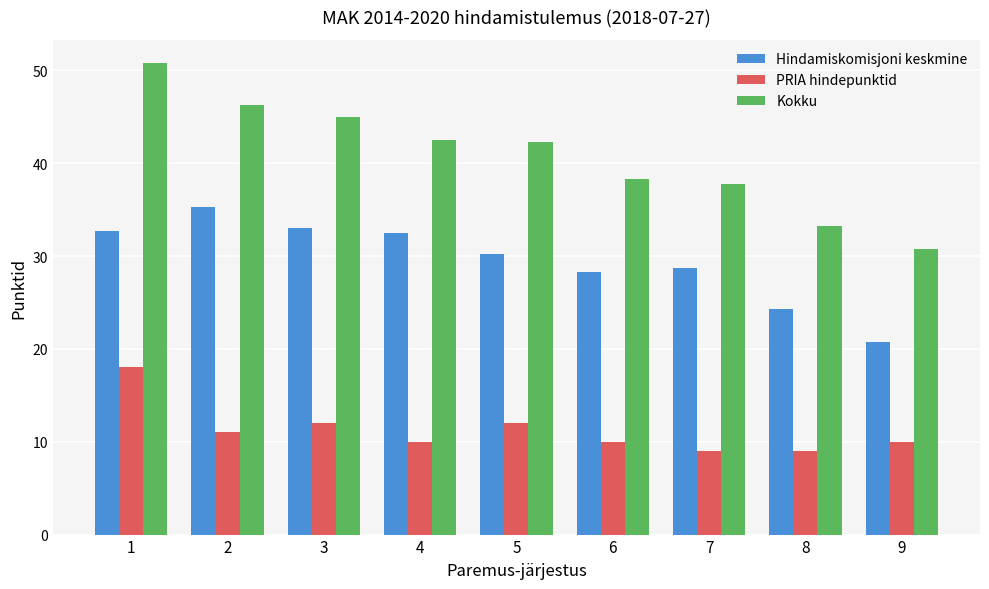

How many bars are there in each group?

3